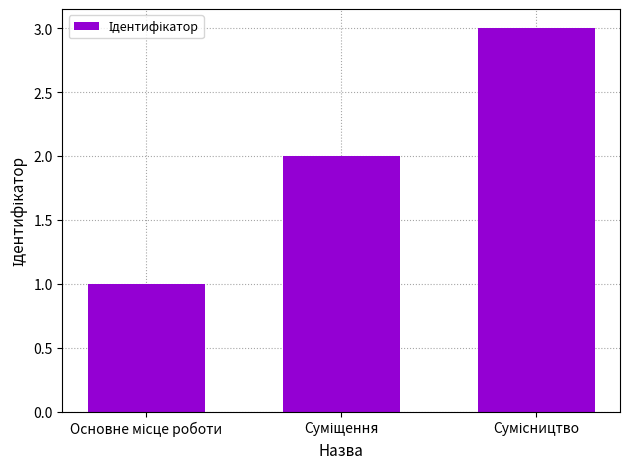

What is the maximum value shown in the chart?

3